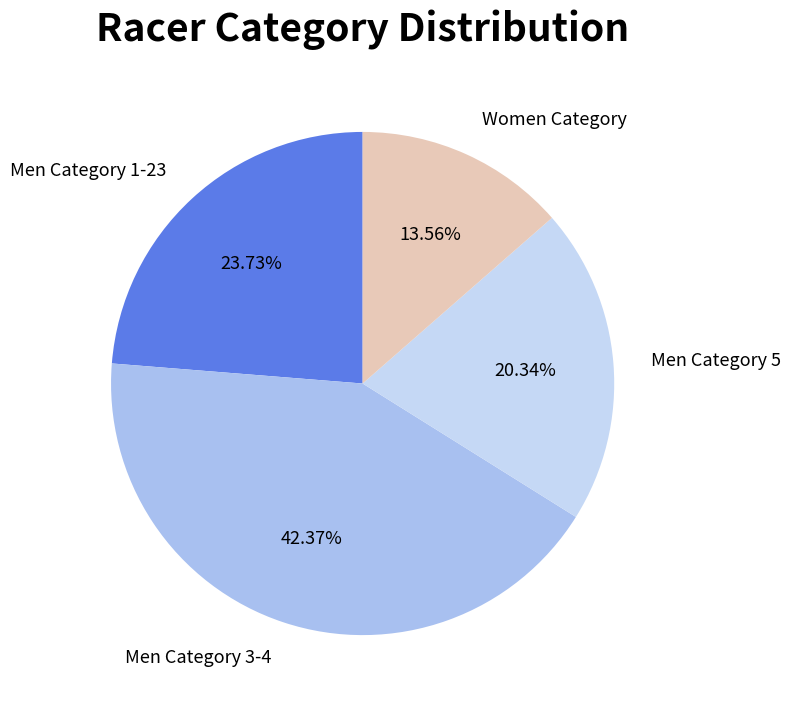

Rank the categories by value from lowest to highest.

Women Category, Men Category 5, Men Category 1-23, Men Category 3-4